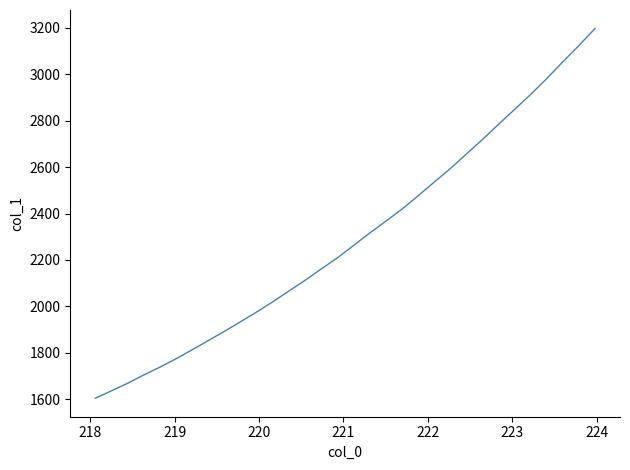

How many lines are shown in the chart?

1